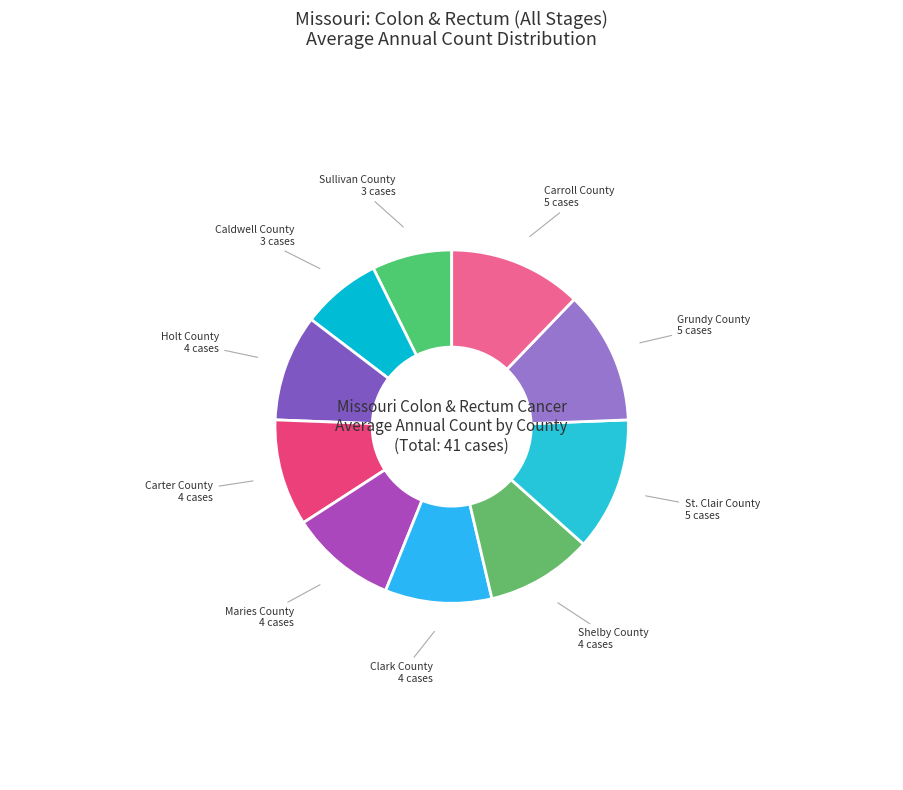

Does Holt County represent more than half of the total?

No